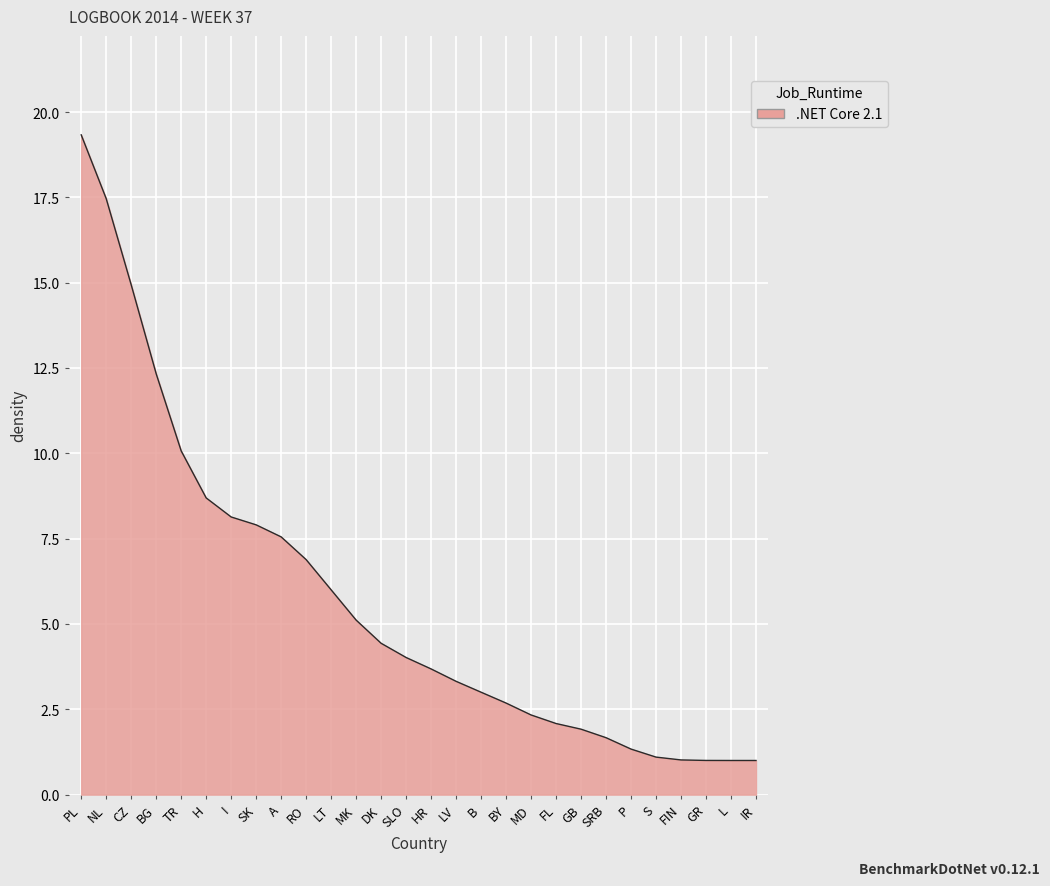

What is the change in value from LT to P?

-4.7